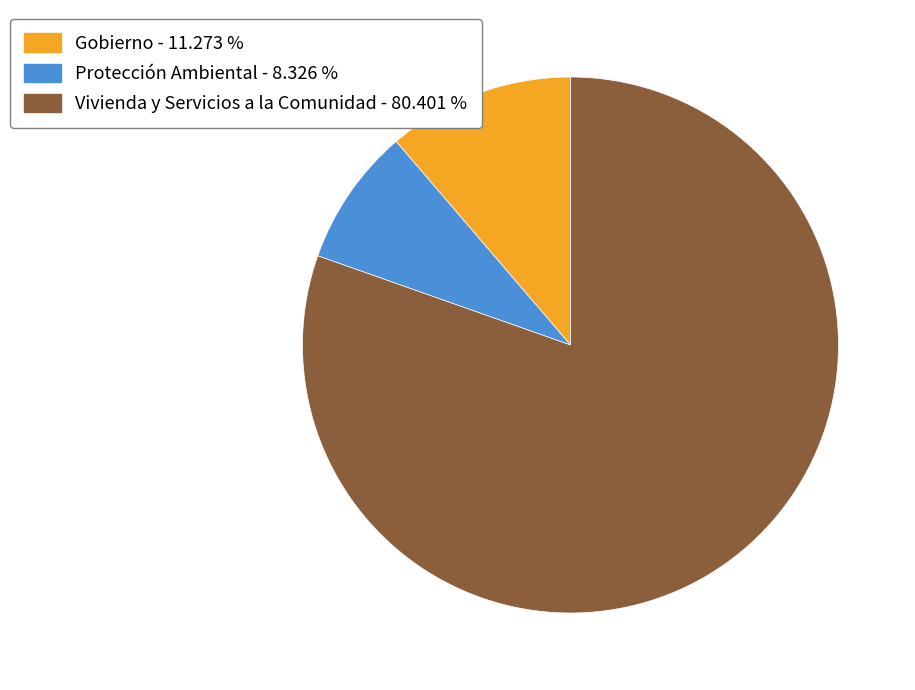

Rank the categories by value from highest to lowest.

Vivienda y Servicios a la Comunidad, Gobierno, Protección Ambiental